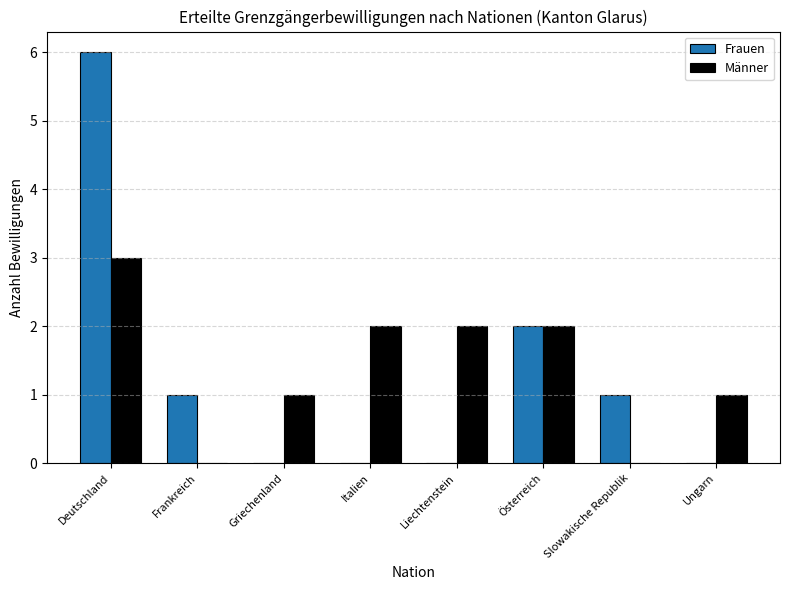

What is the maximum value for Männer?

3